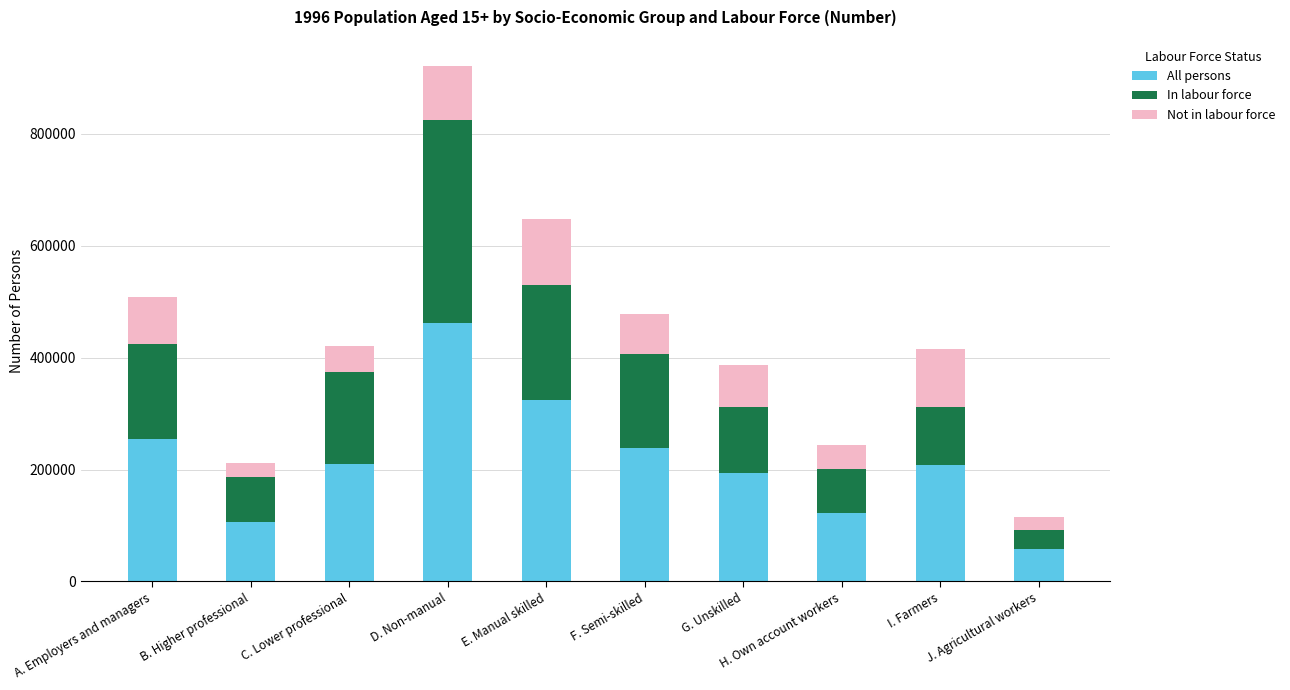

What is the difference between the maximum and minimum values in the All persons series?

403783